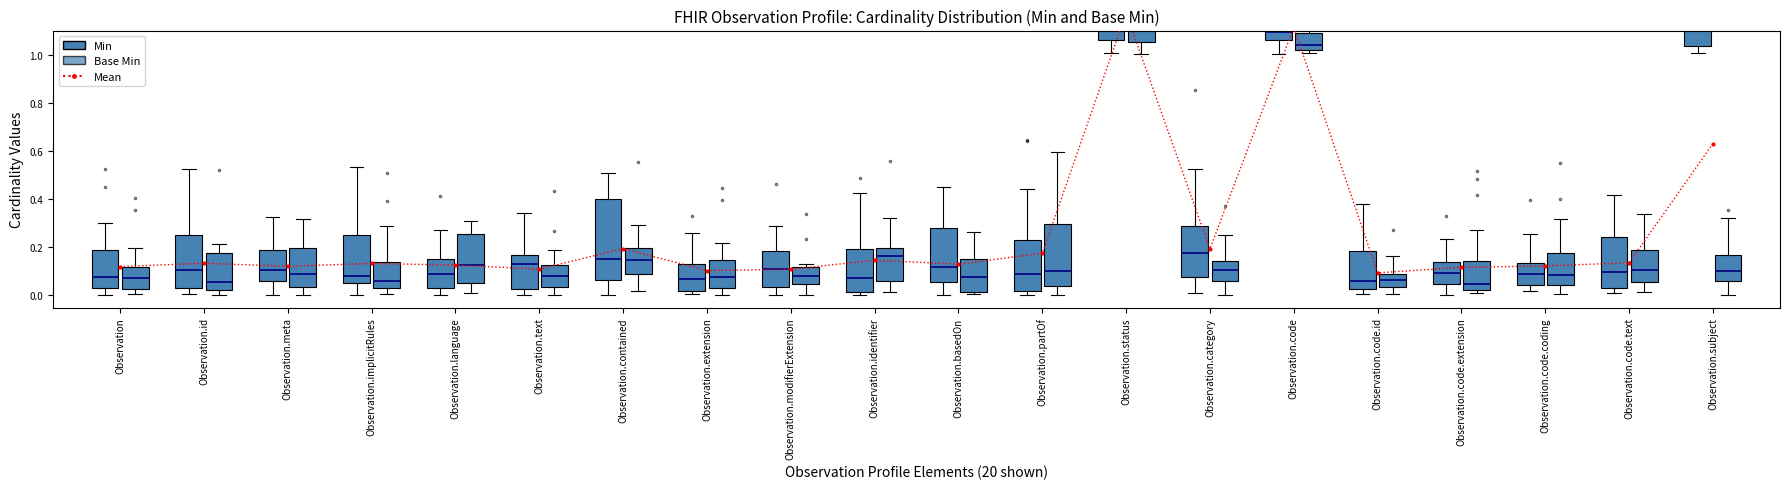

What is the approximate value at Observation.text?

0.1